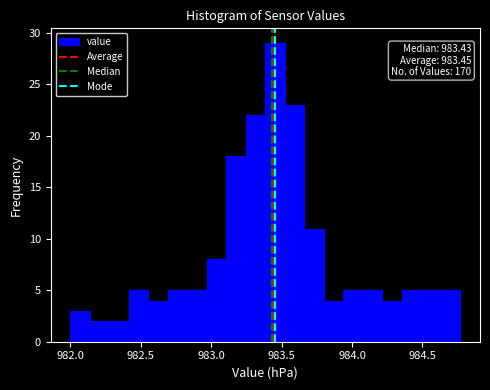

Around what value on the x-axis is the tallest bar? Give the approximate position of its centre, as read against the axis.

983.45